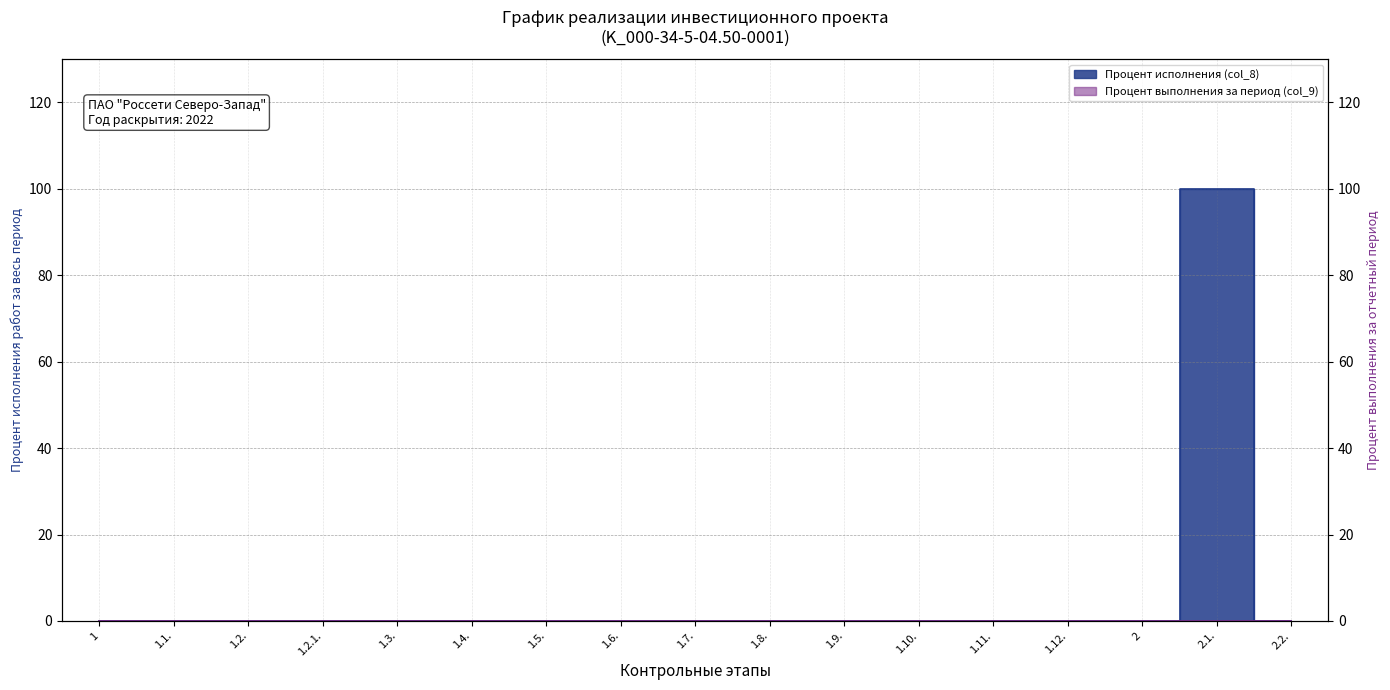

What is the average value?

6